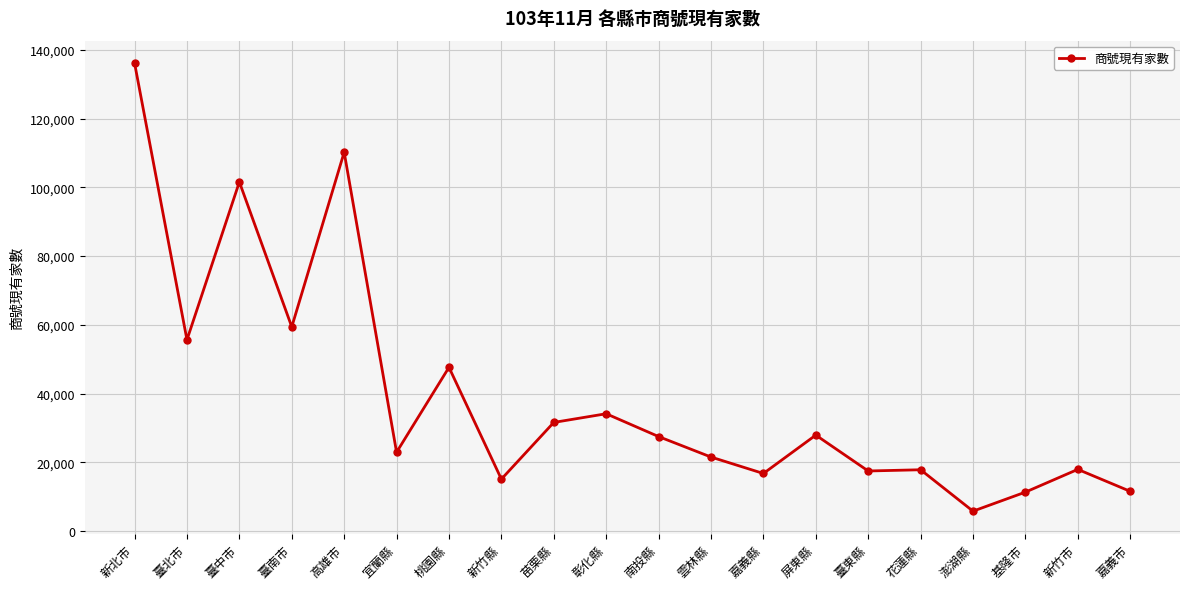

What is the ratio of the value at 雲林縣 to the value at 基隆市?

1.9